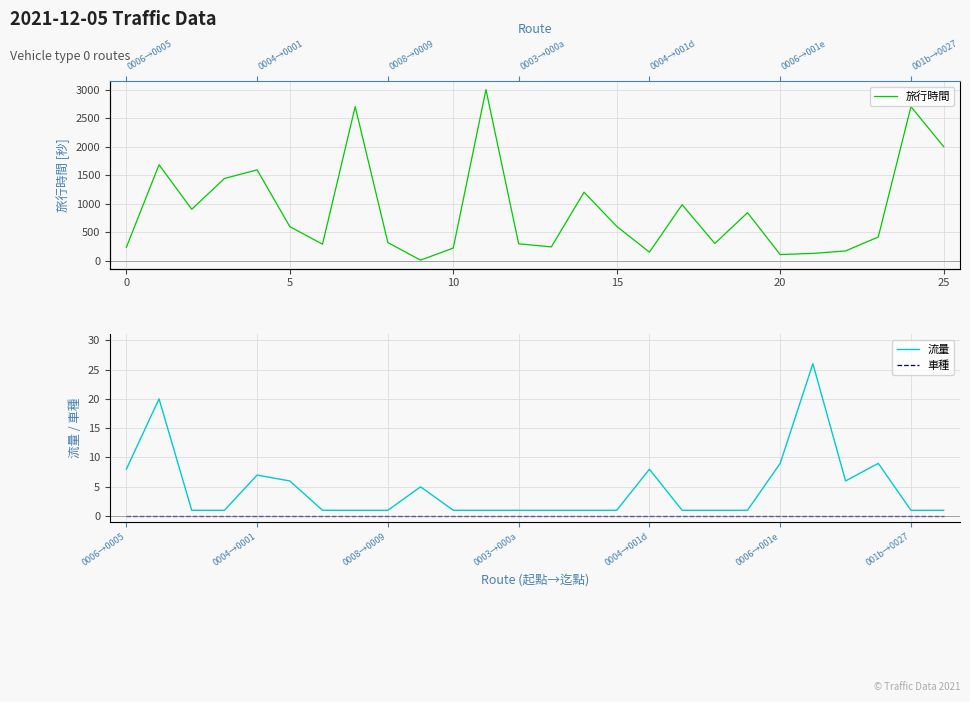

How many data points in 流量 are above 1?

10